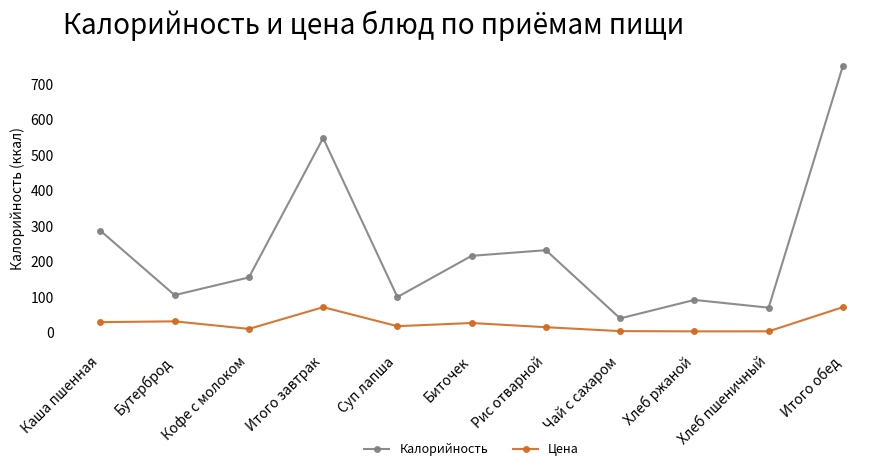

What is the average value of the Цена series?

26.0